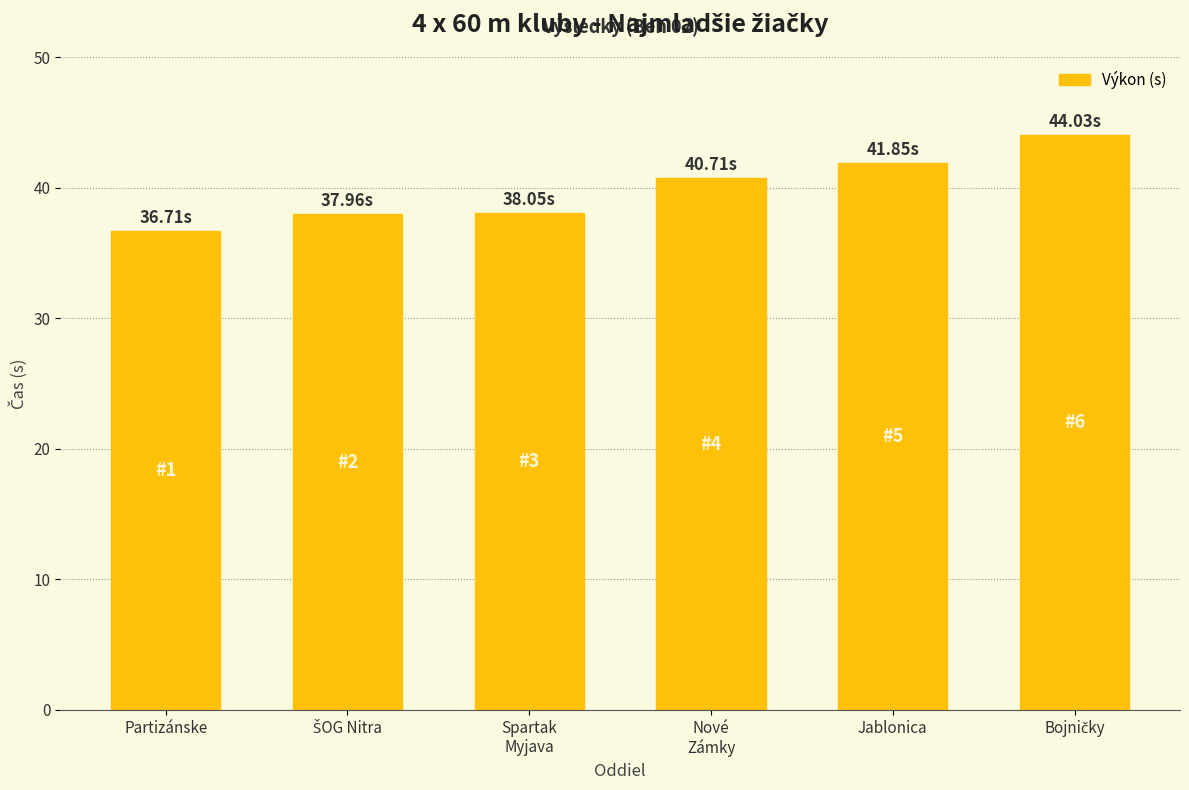

Are the bars grouped side by side (vs. stacked)?

No